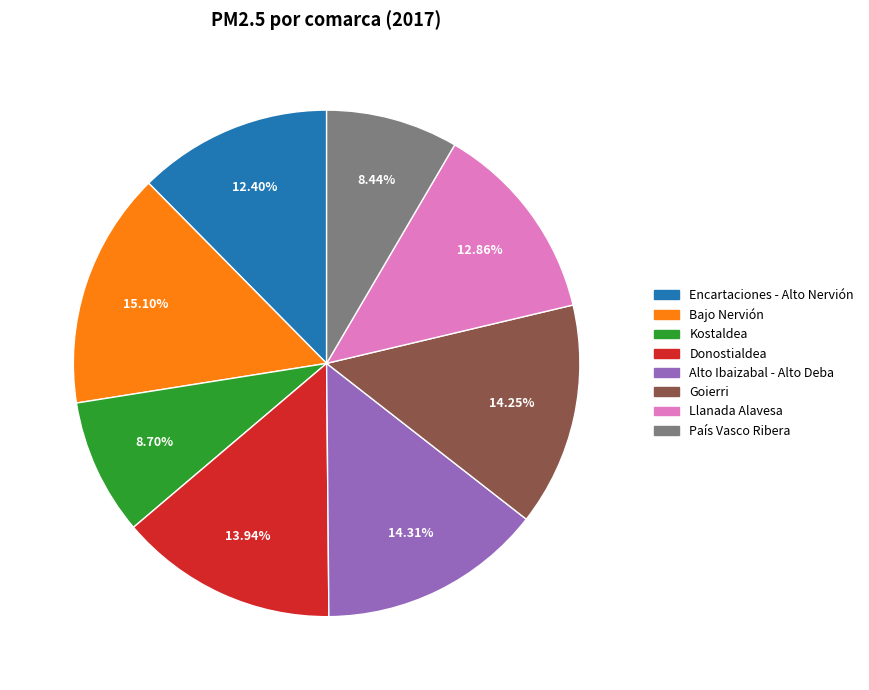

What is the total percentage of Goierri and País Vasco Ribera?

22.7%